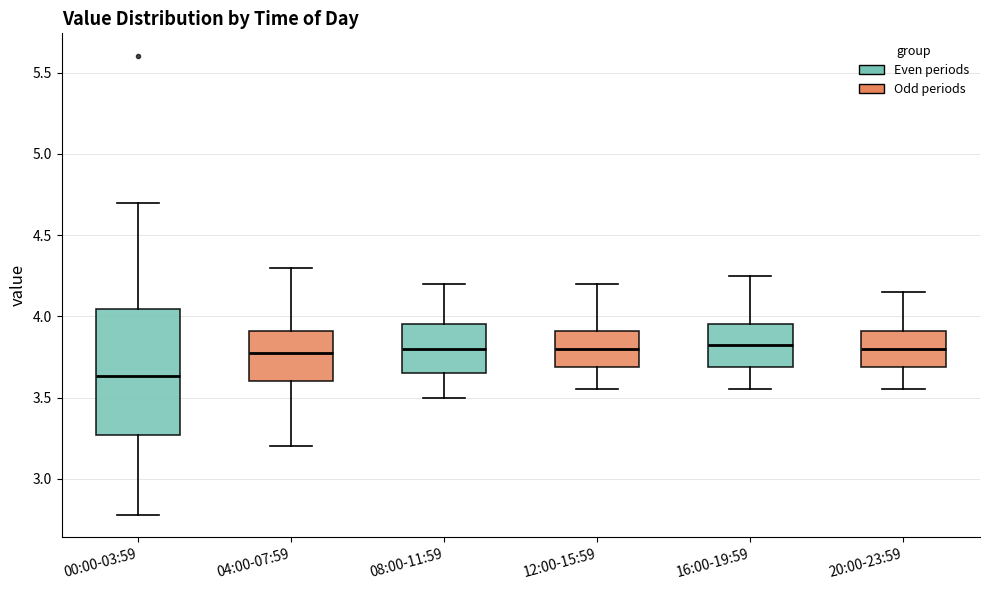

Which box's median line is the lowest?

00:00-03:59